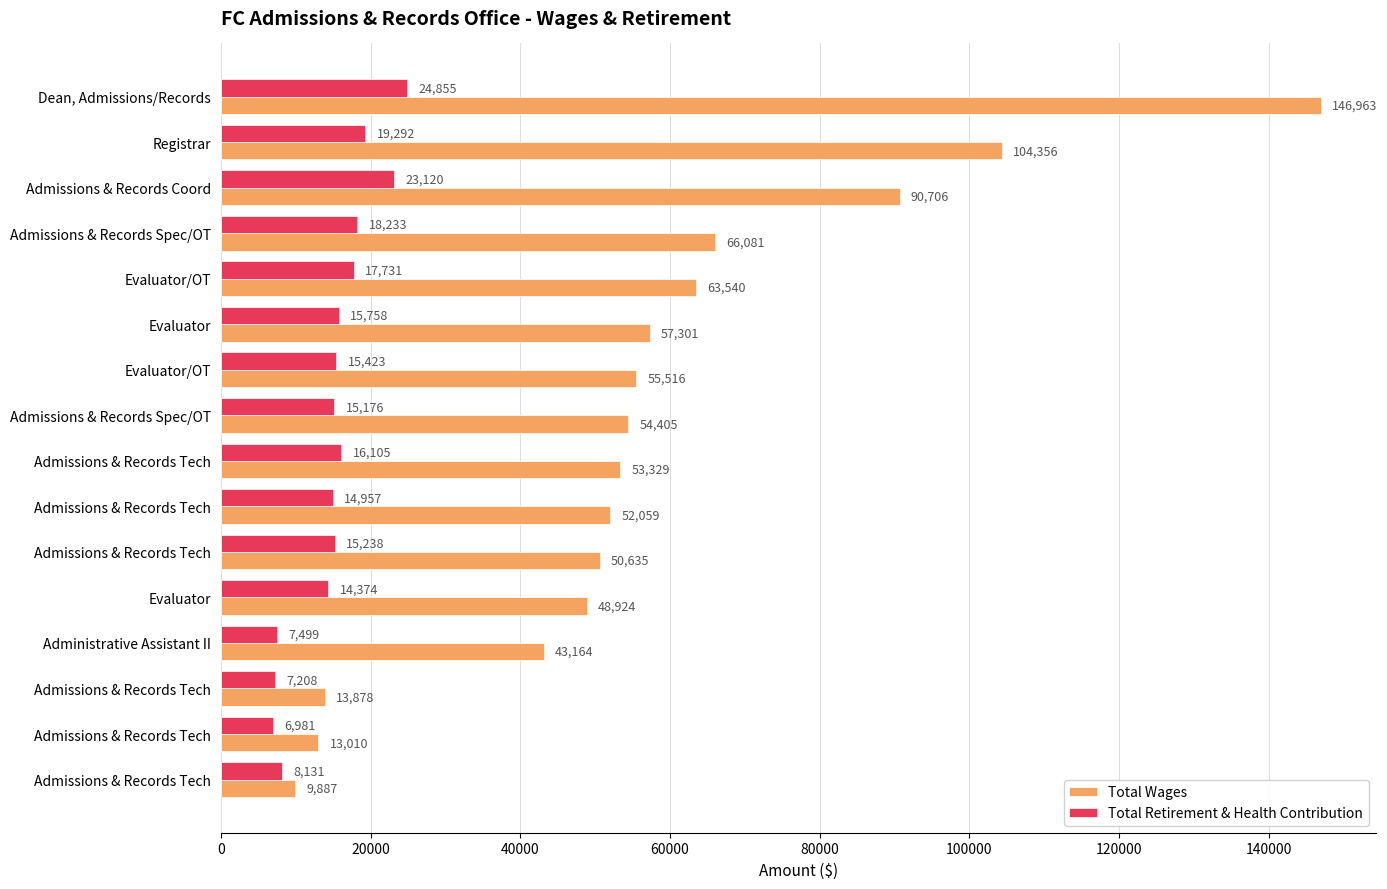

Which series has the largest total across all categories?

Total Wages